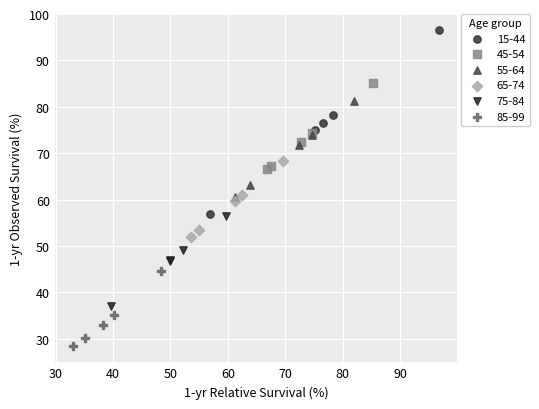

Which series has the widest spread of Y values?

15-44